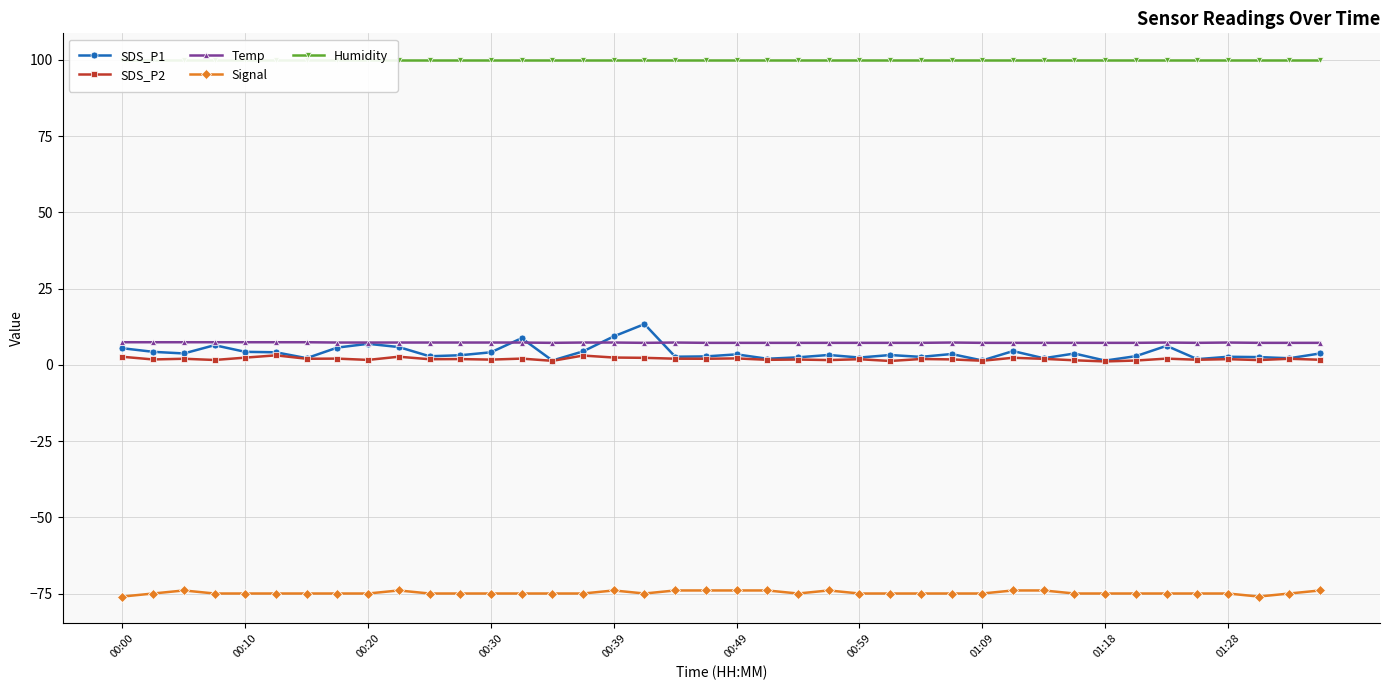

Is the value of SDS_P2 at 19 greater than the value of Humidity at 13?

No